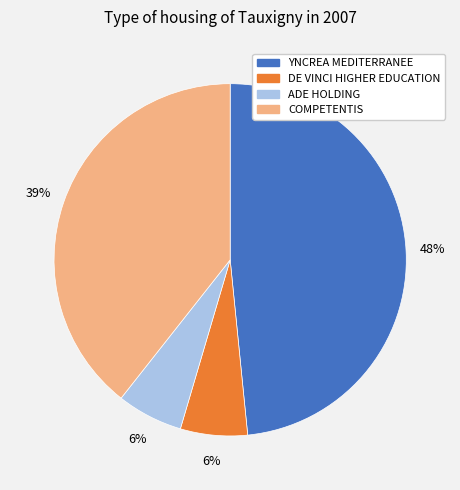

Is there any slice that represents more than half of the pie?

No